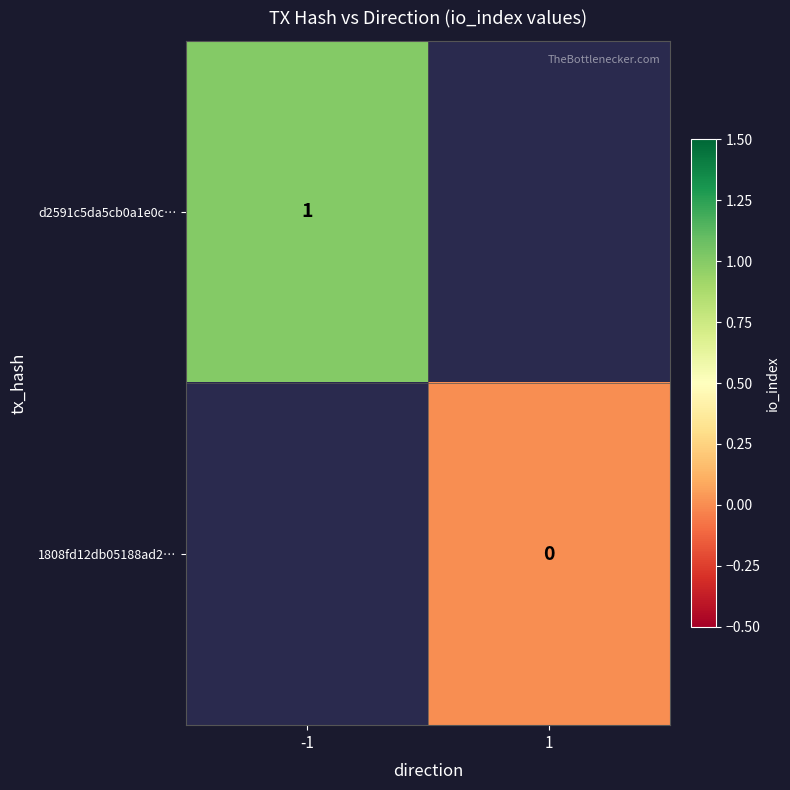

Is the value of d2591c5da5cb0a1e0c… at -1 greater than the value of 1808fd12db05188ad2… at 1?

Yes